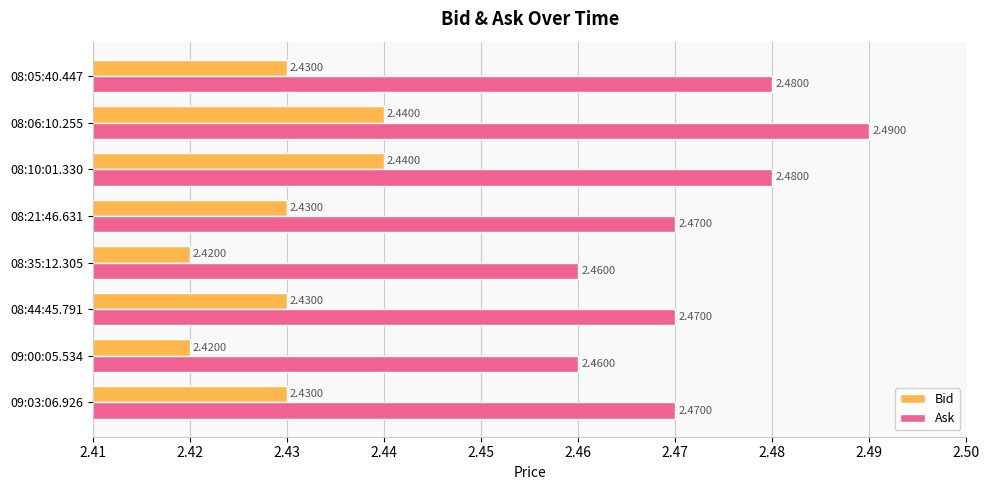

Rank the series by their average value, from lowest to highest.

Bid, Ask